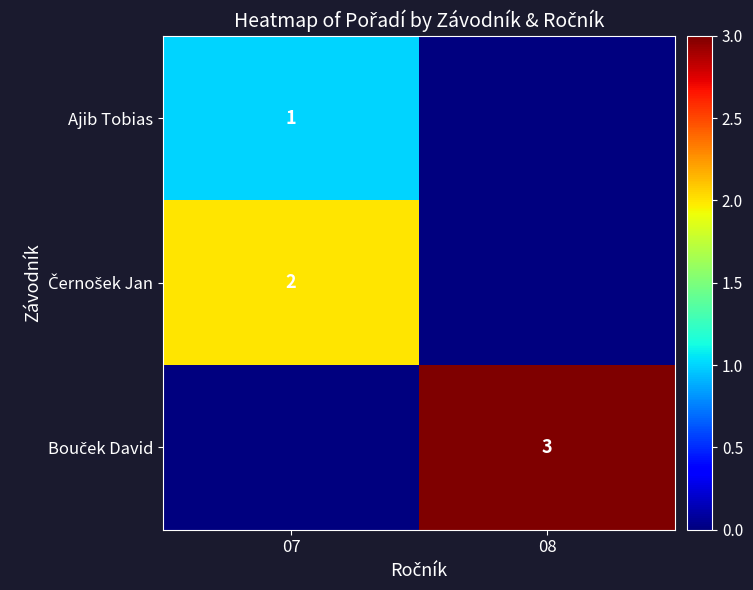

List the series in order of their overall mean, highest first.

Bouček David, Černošek Jan, Ajib Tobias